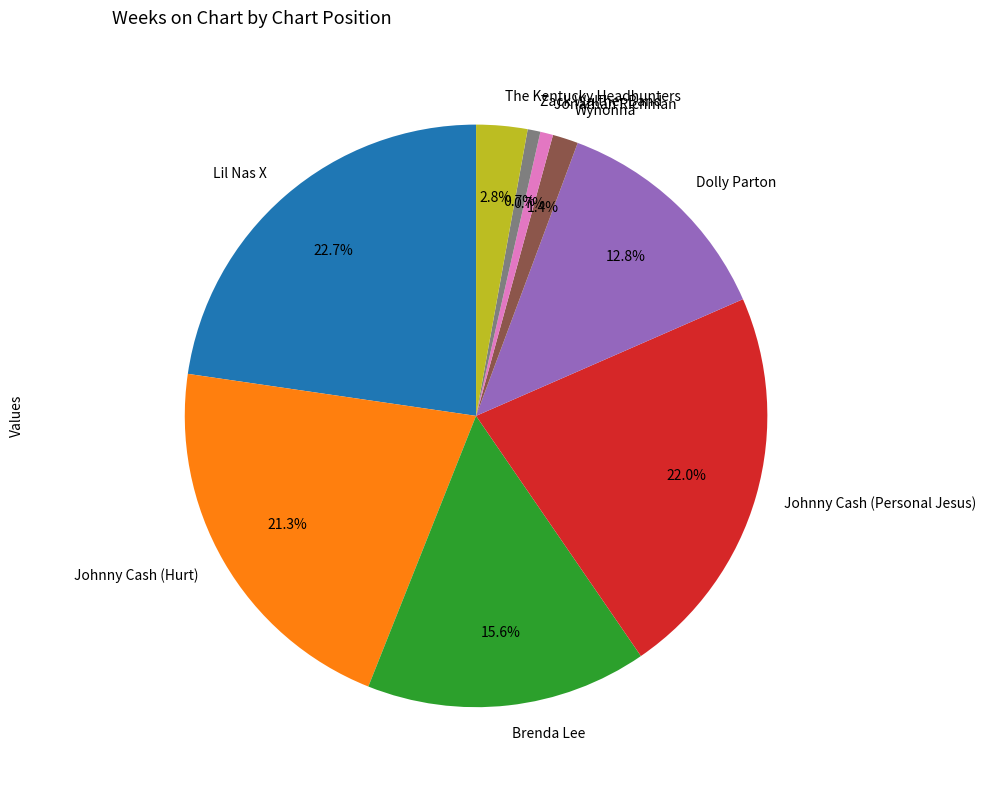

Count the number of slices in the pie.

9